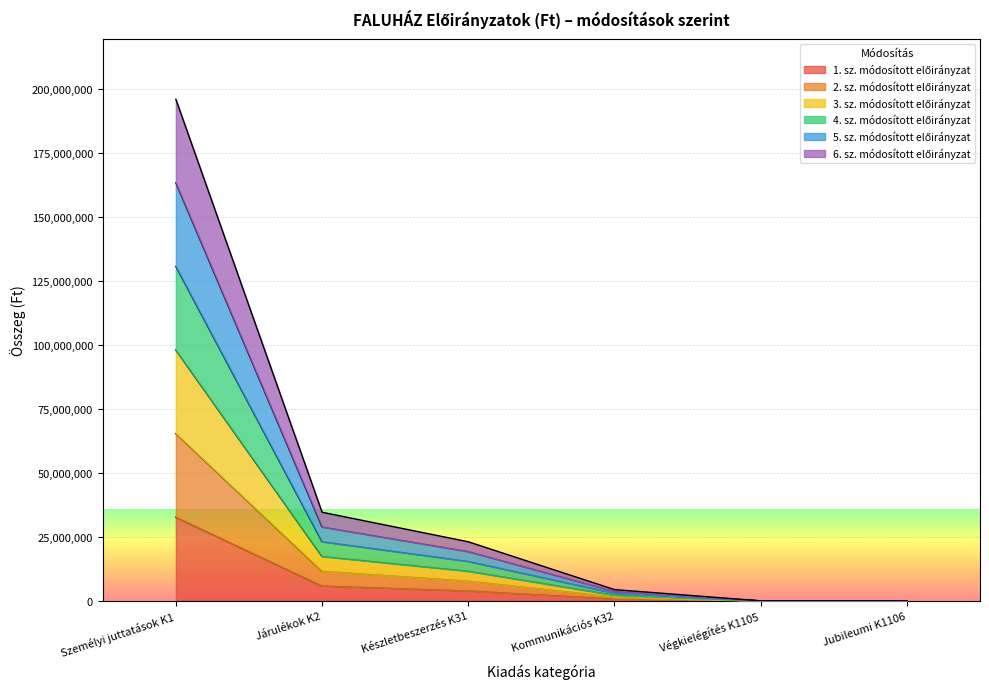

Does the chart display data point markers on the line(s)?

No